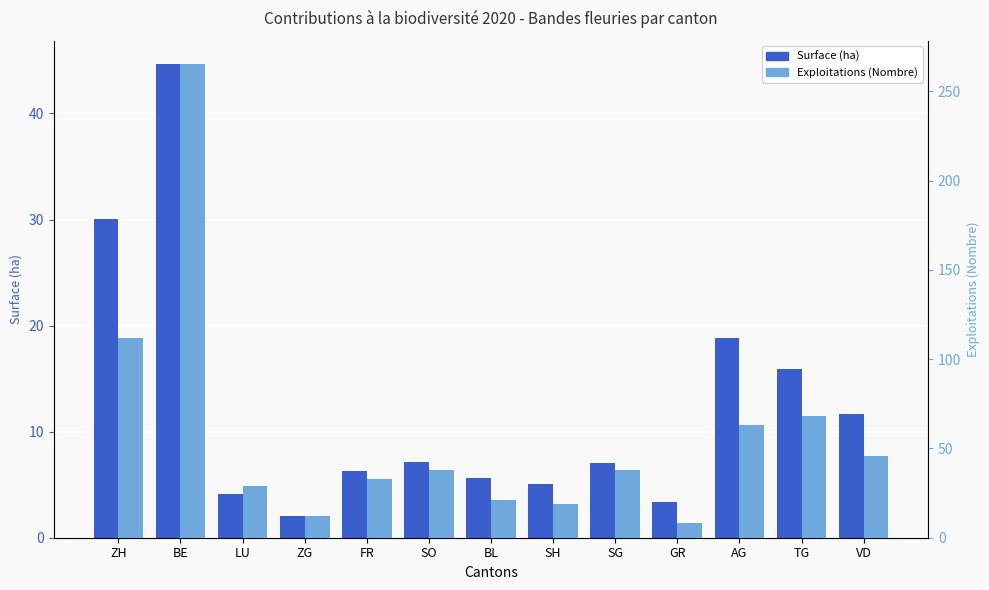

What is the label of the 4th bar from the left?

ZG